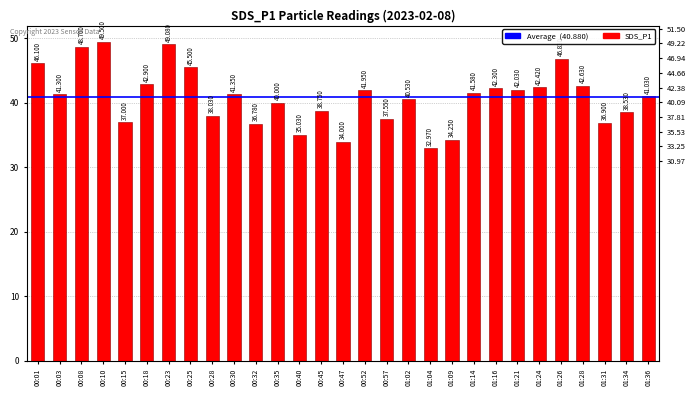

What position from the right is 01:14?

9